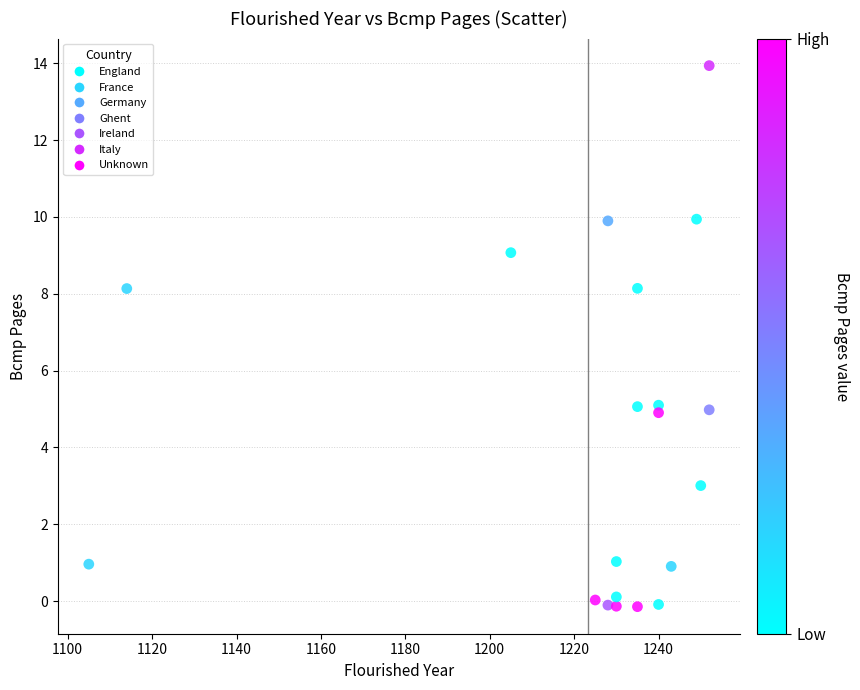

What is the range of Y values (max minus min)?

14.1